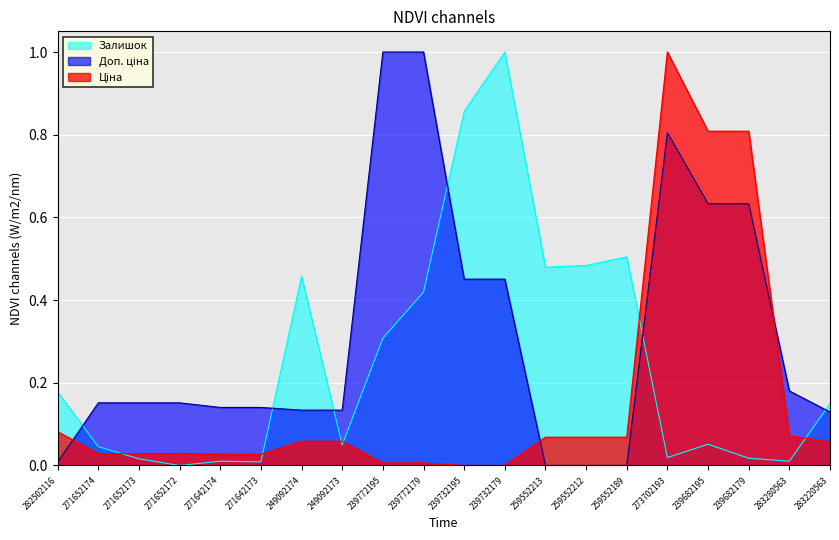

Count the number of categories in the chart.

20